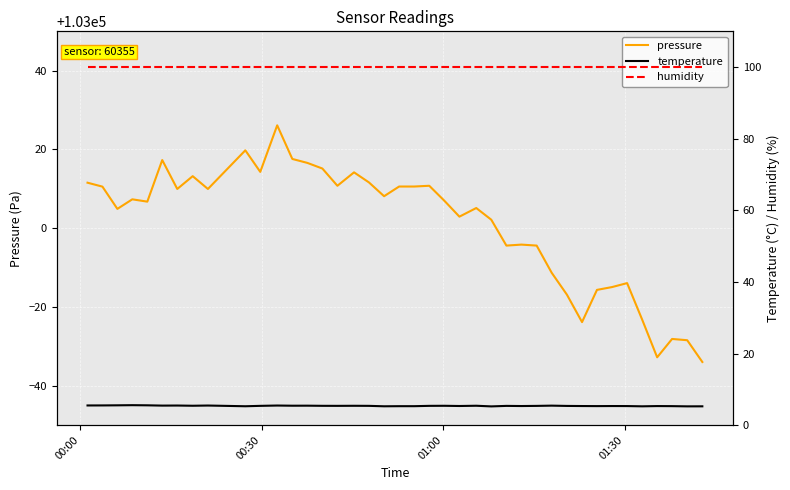

How many interior local peaks does the temperature series have?

12